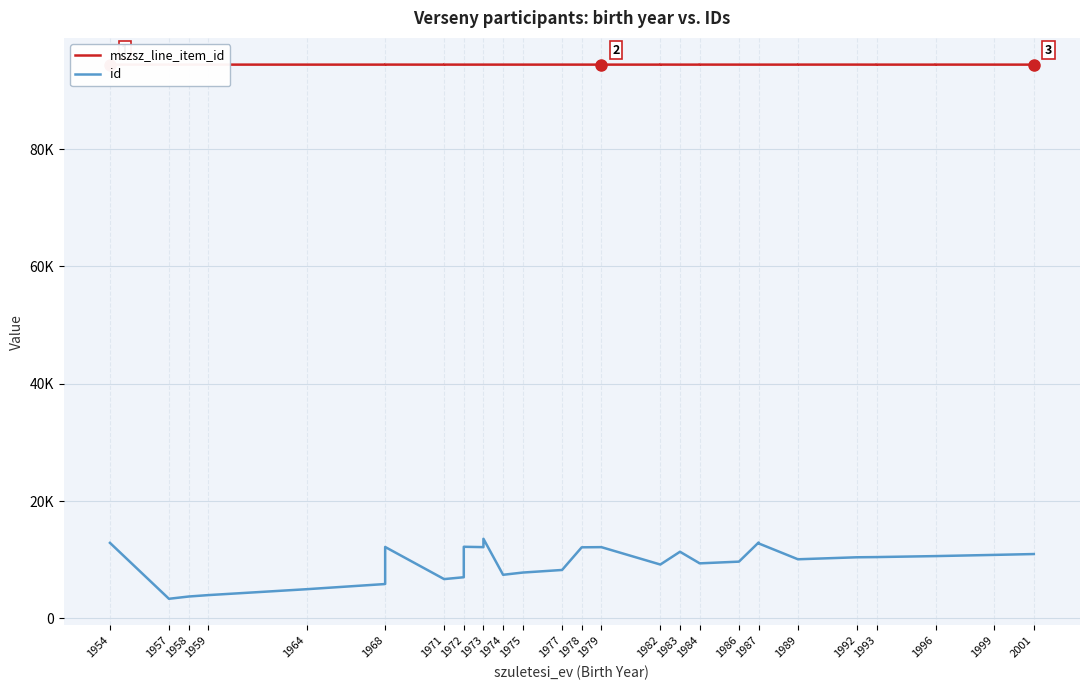

What is the value of the id point at the 22nd from the left?

9169